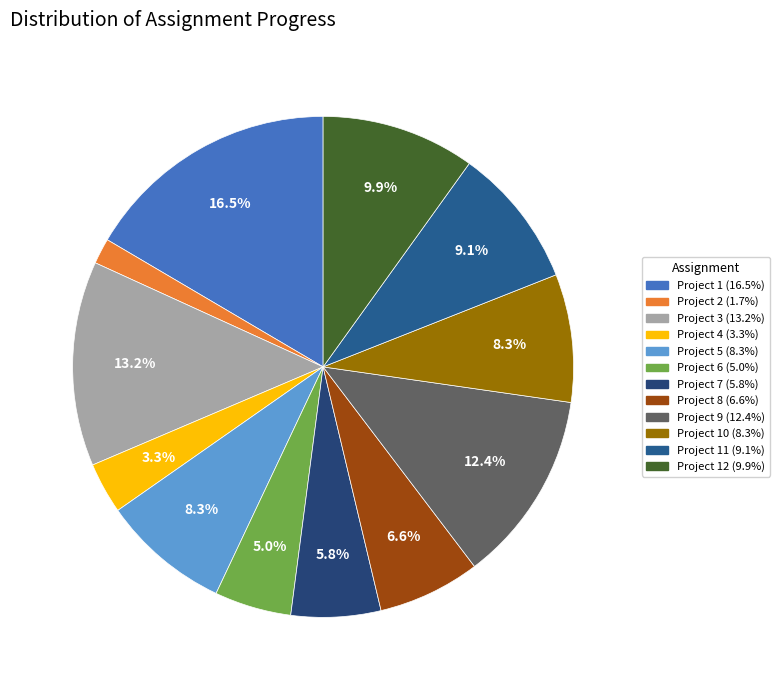

To the nearest percent, what is the average slice percentage?

8%